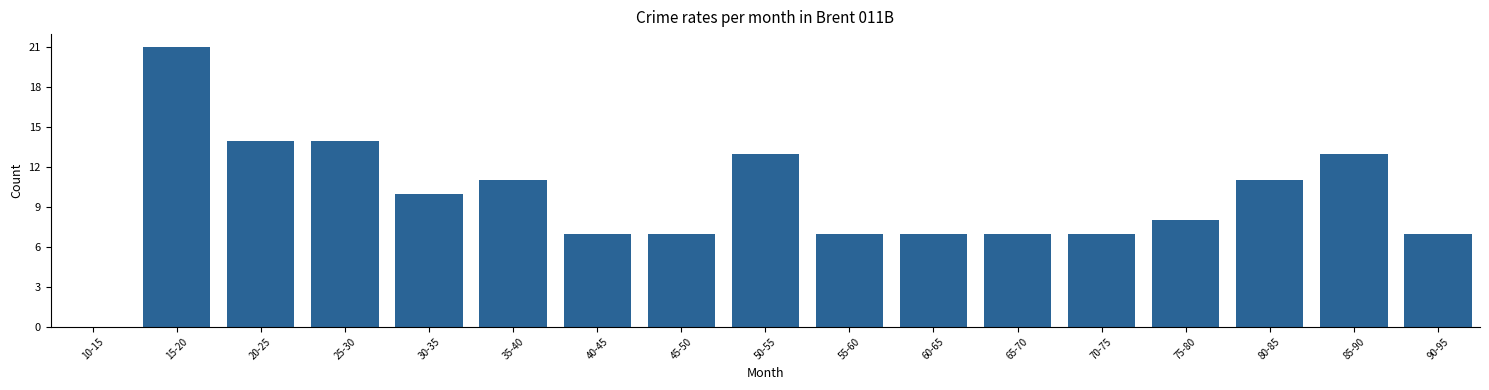

Reading left to right, transcribe all the data shown in this chart.

10-15=0	15-20=21	20-25=14	25-30=14	30-35=10	35-40=11	40-45=7	45-50=7	50-55=13	55-60=7	60-65=7	65-70=7	70-75=7	75-80=8	80-85=11	85-90=13	90-95=7